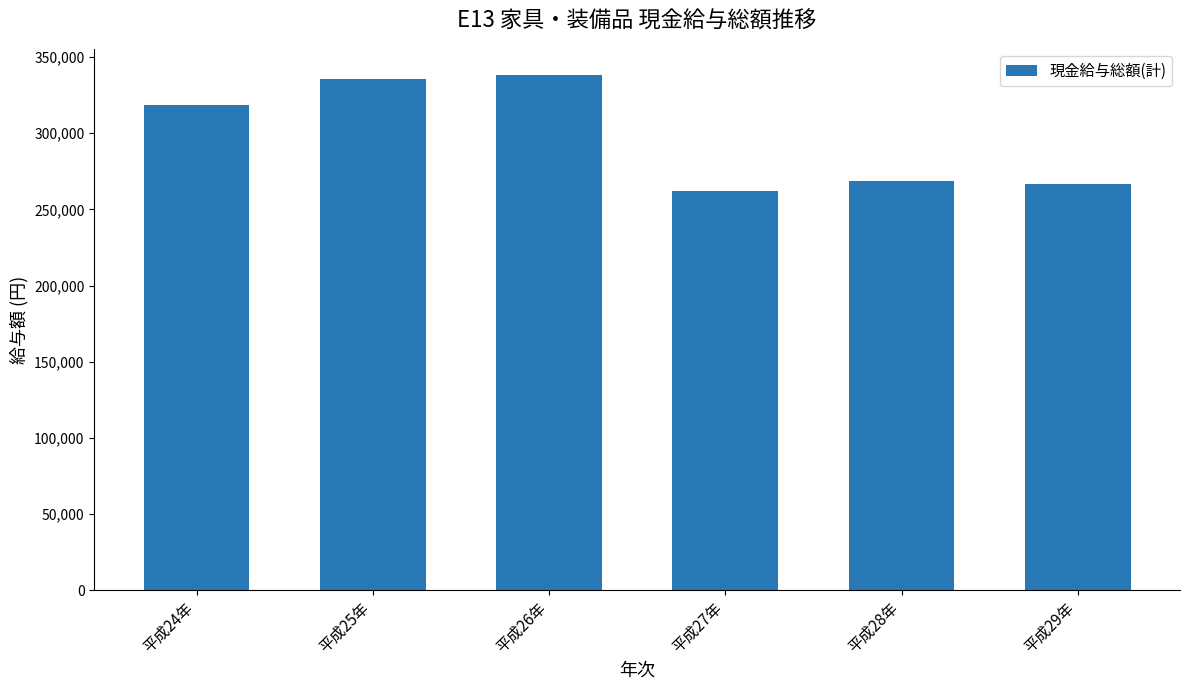

What is the difference between the second highest and second lowest values?

69247